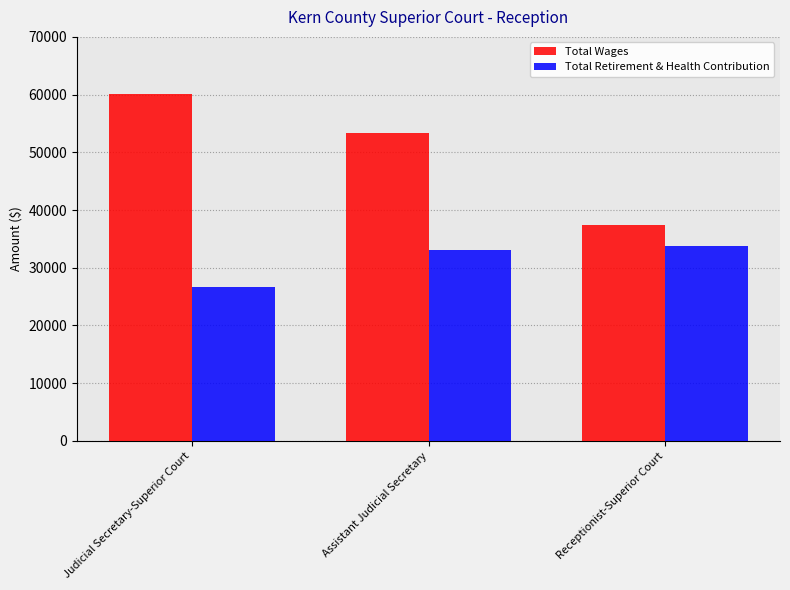

Reading left to right, list all the values displayed in this chart.

Total Wages: 60043	53336	37423
Total Retirement & Health Contribution: 26587	33056	33713